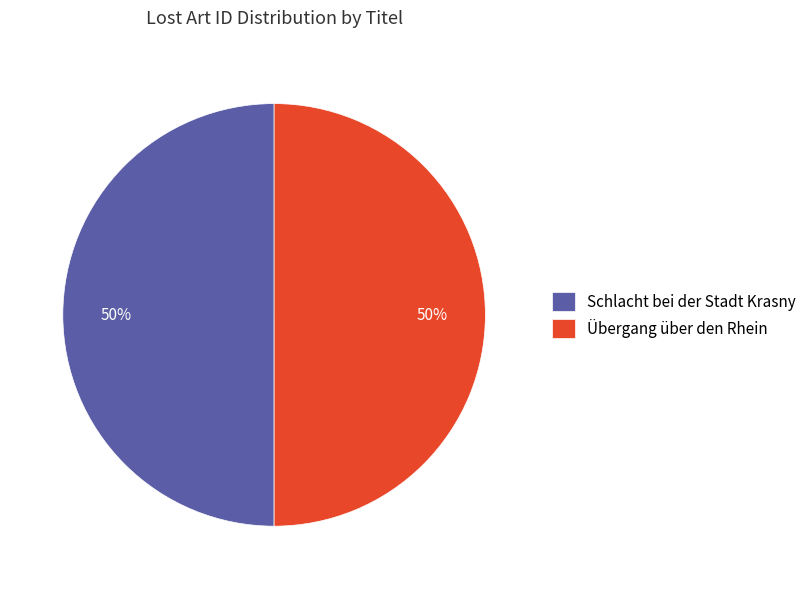

To the nearest percent, what is the average slice percentage?

50%